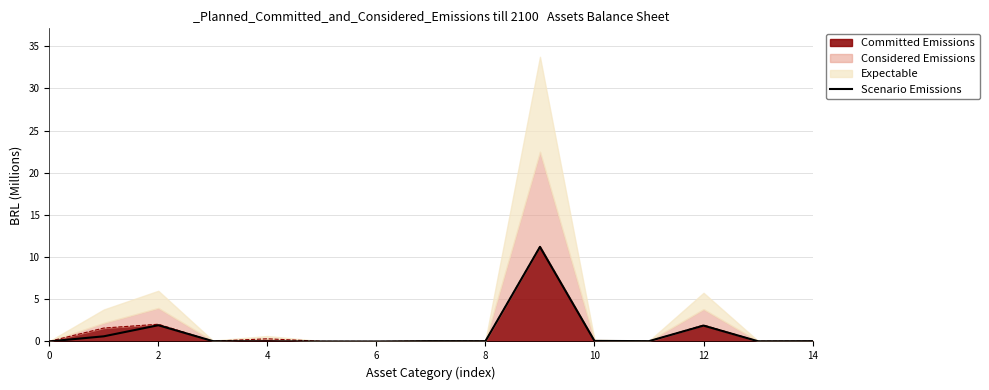

Reading left to right, extract all data points from this chart.

0.0	0.6	1.9	0.0	0.0	0.0	0.0	0.0	0.0	11.2	0.1	0.0	1.9	0.0	0.0